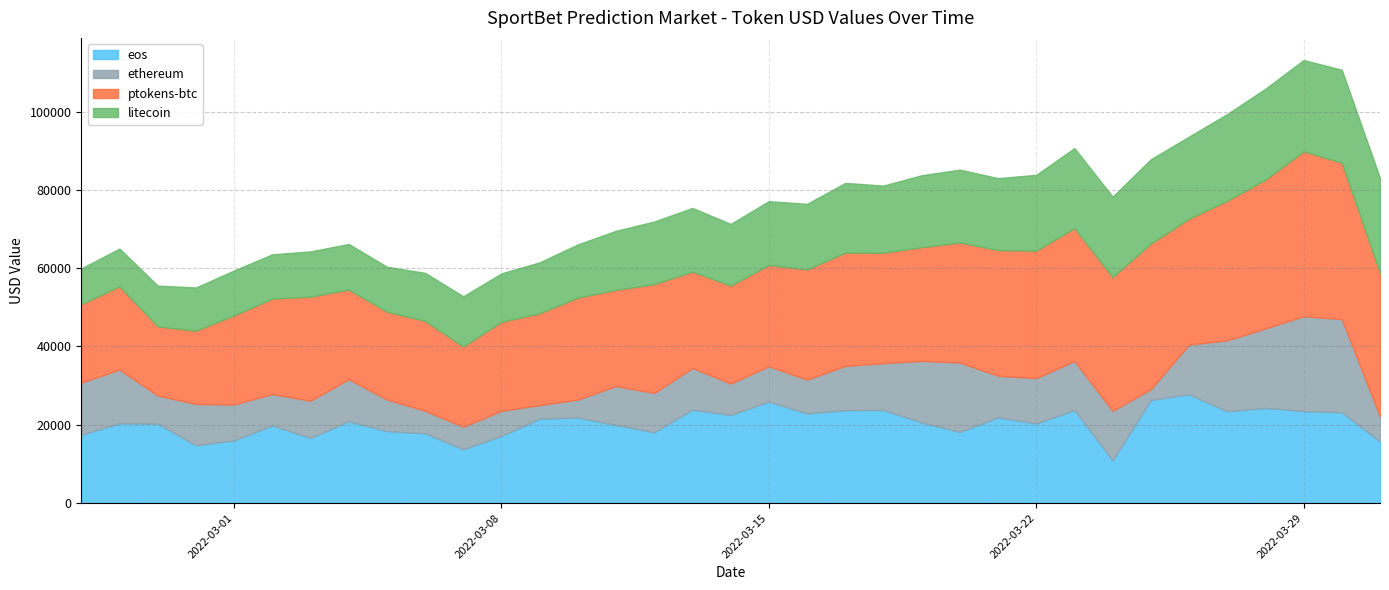

What are all the series names shown in the legend?

eos, ethereum, ptokens-btc, litecoin